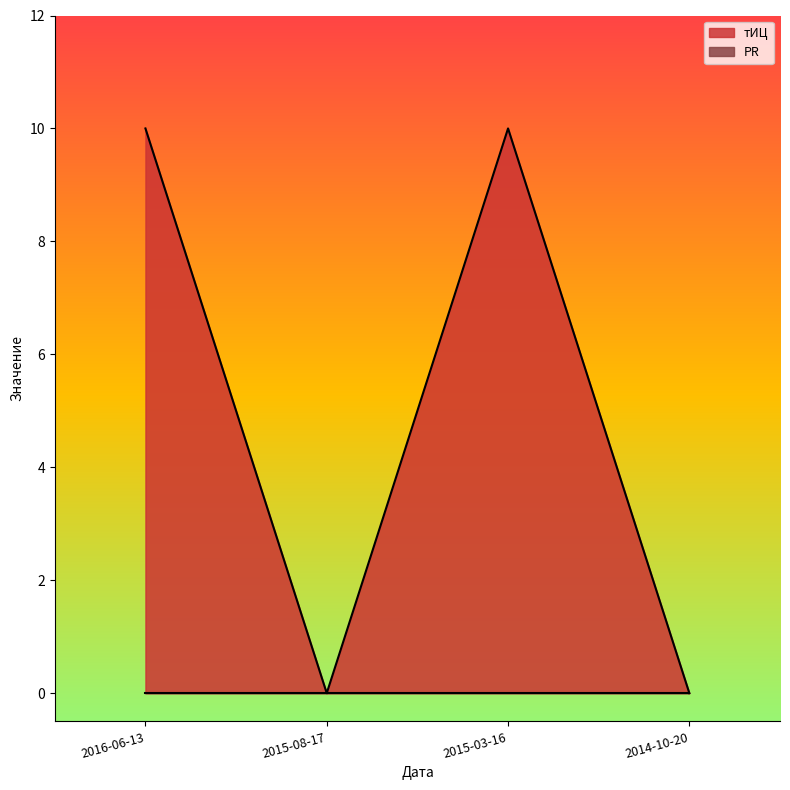

Which category has the lowest value across all series?

2015-08-17